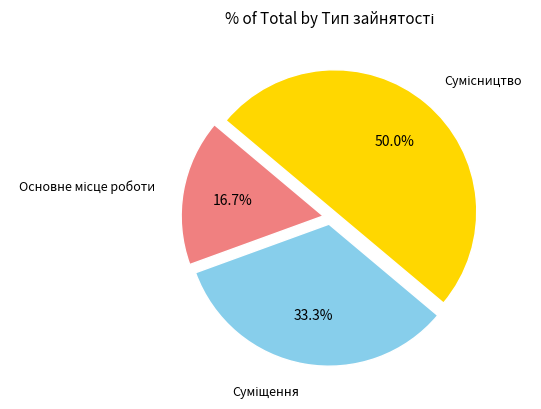

How many slices are in this pie chart?

3